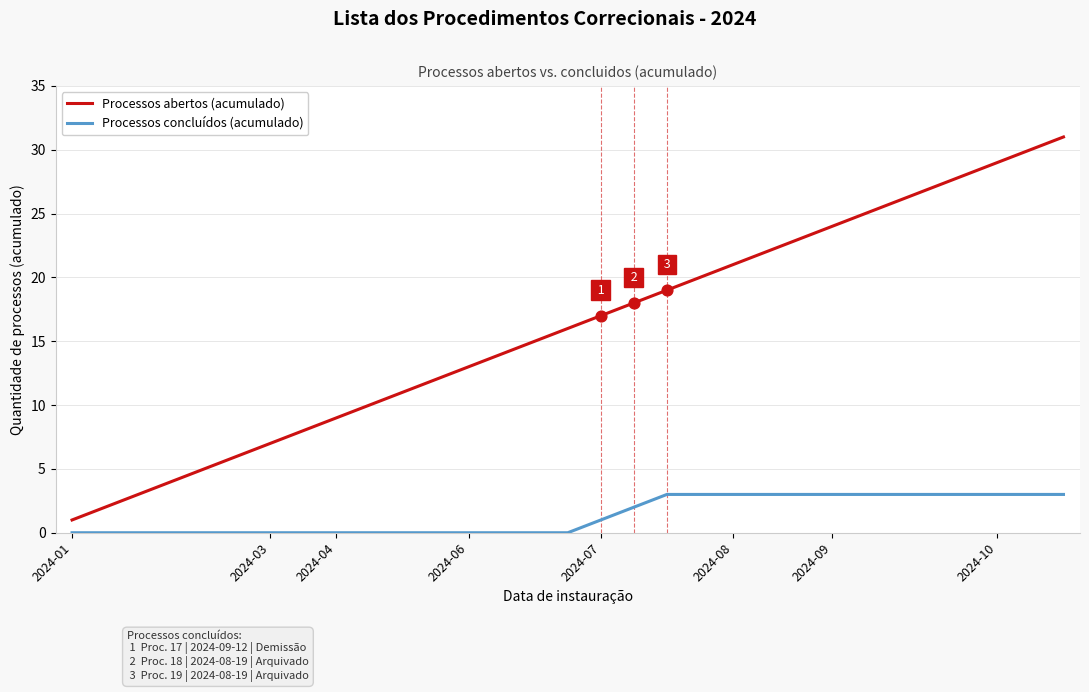

Which series has the widest spread of values?

Processos abertos (acumulado)